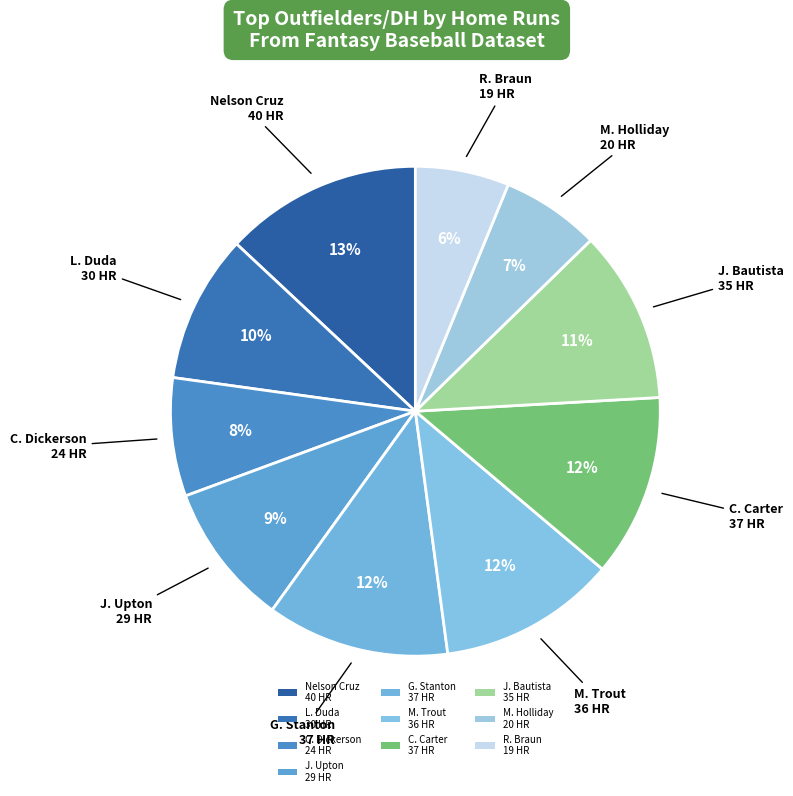

To the nearest percent, what is the average slice percentage?

10%